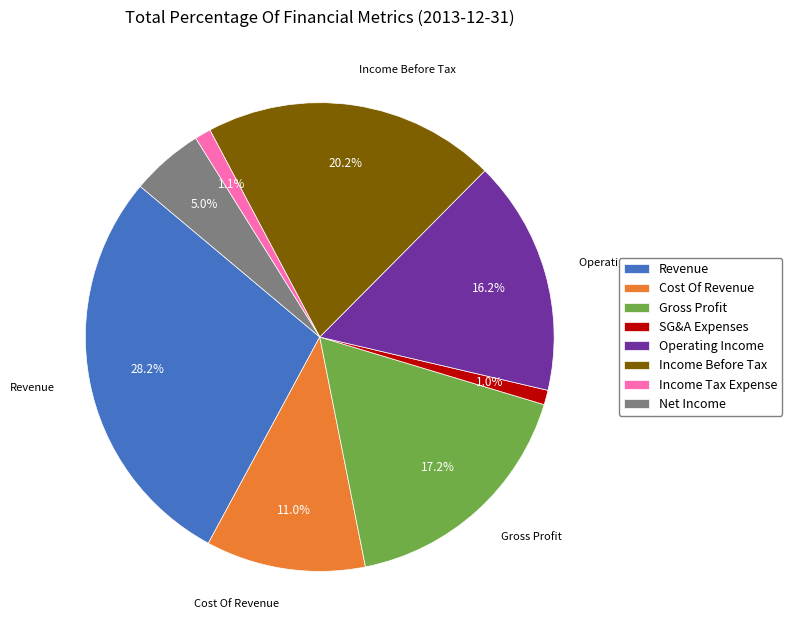

Which slice is the largest?

Revenue